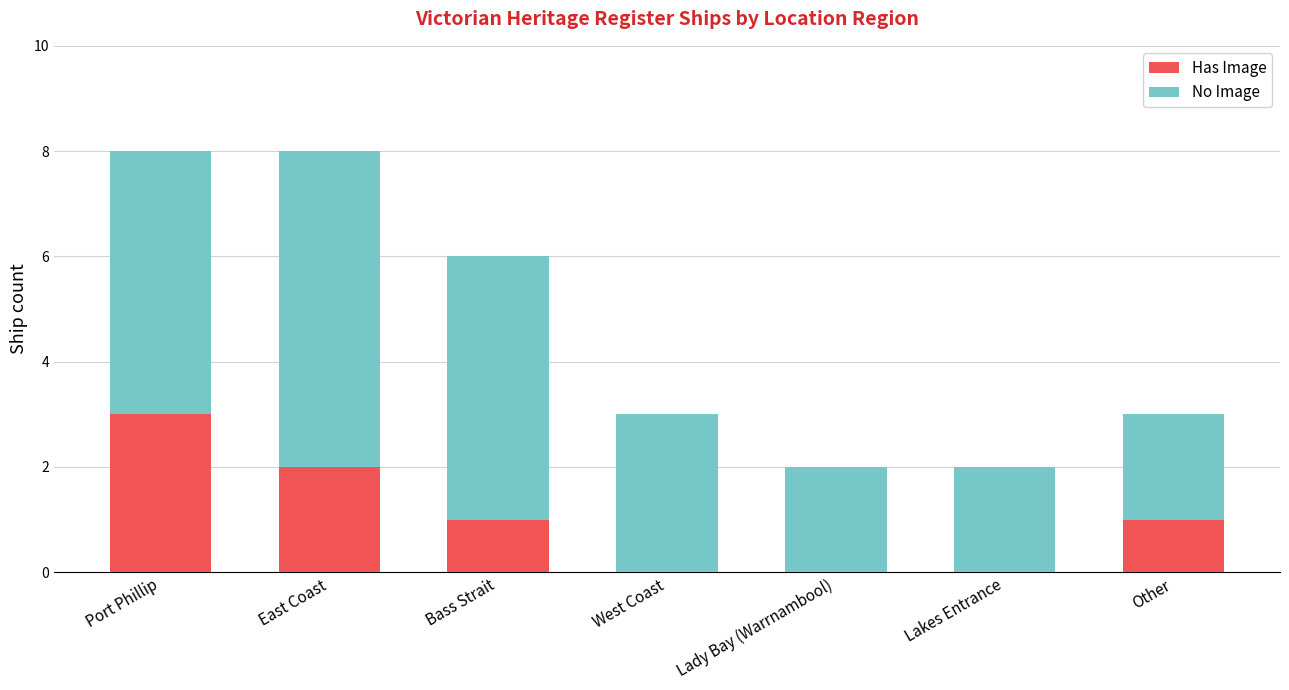

Reading left to right, what are the values for Has Image?

Port Phillip=3	East Coast=2	Bass Strait=1	West Coast=0	Lady Bay (Warrnambool)=0	Lakes Entrance=0	Other=1